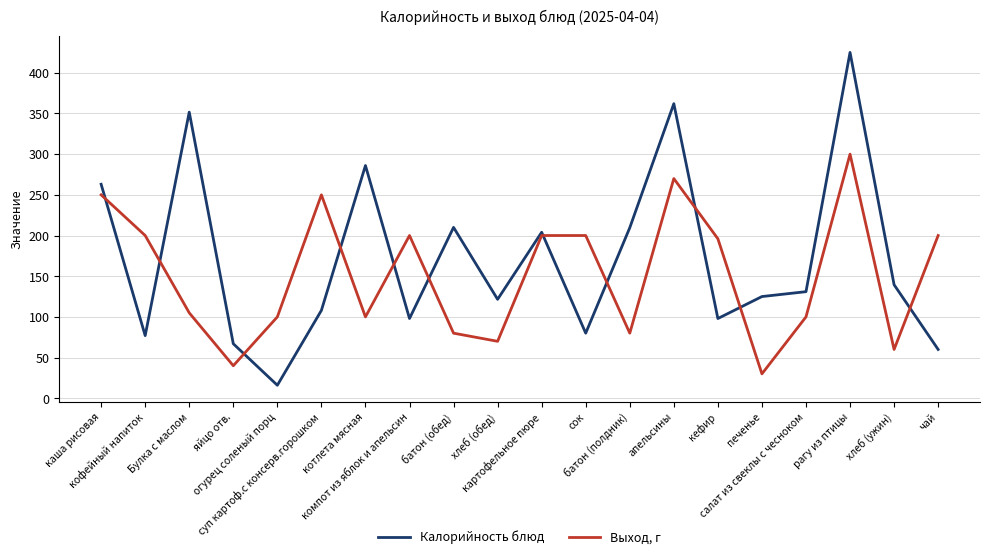

What are all the series names shown in the legend?

Калорийность блюд, Выход, г